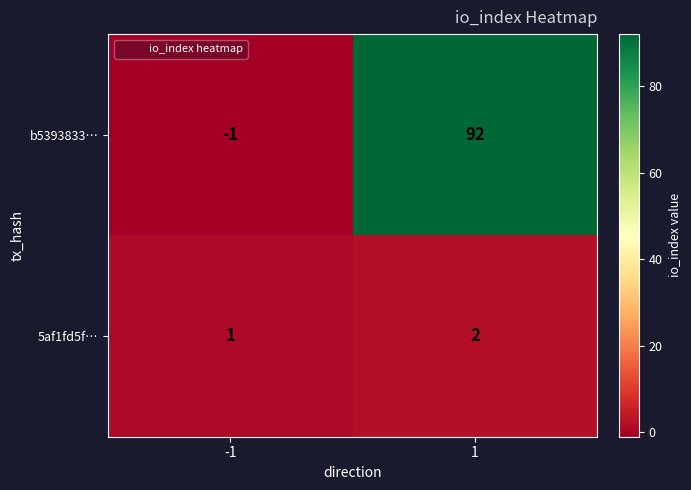

How many categories are shown in the chart?

2